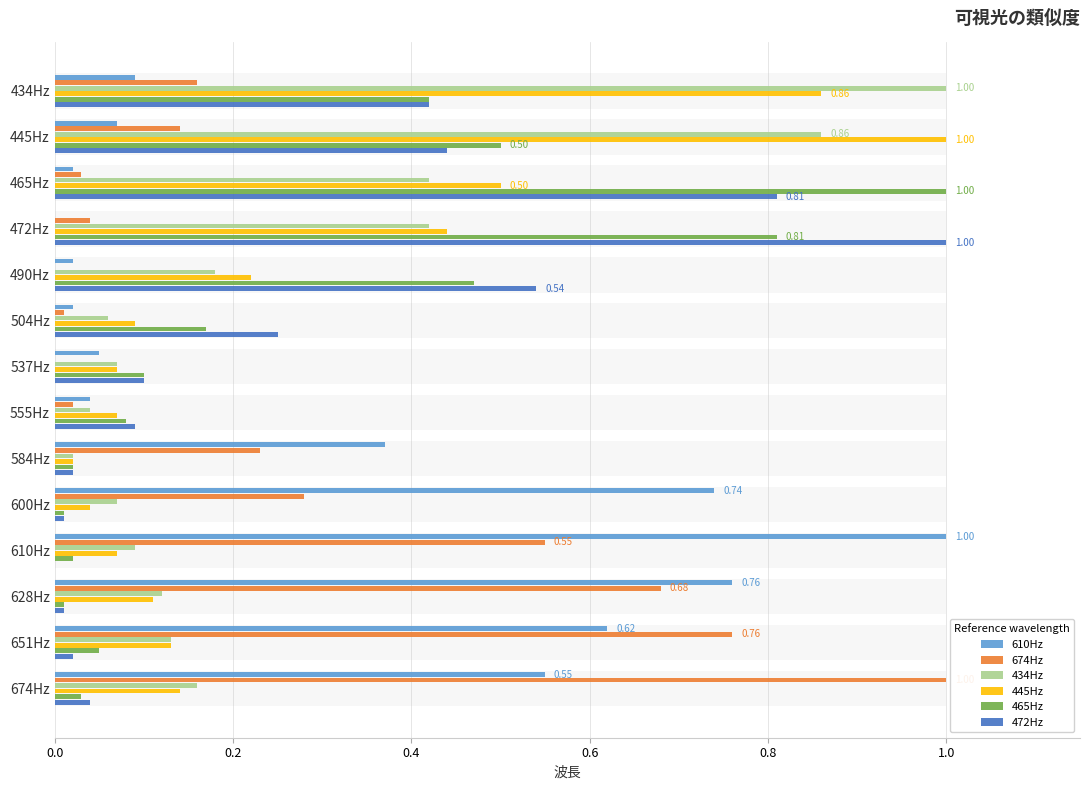

What is the value of the 472Hz bar at the 6th from the left?

0.2